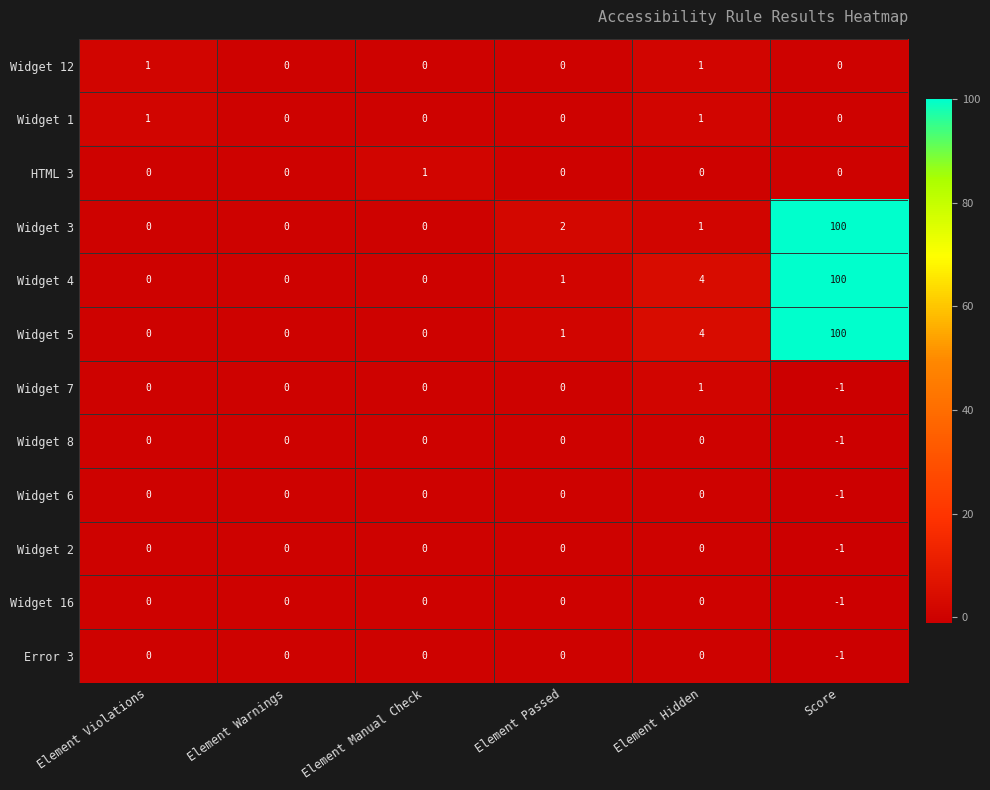

What is the total value across all series at Element Manual Check?

1